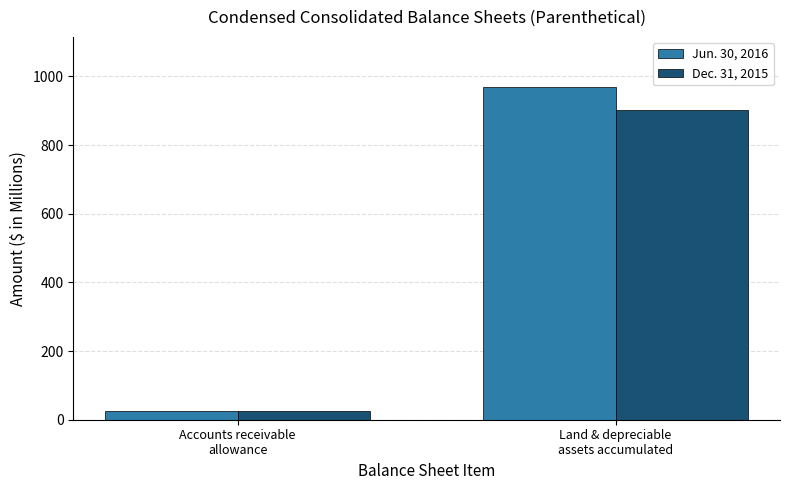

What is the difference between the highest and lowest values at Accounts receivable
allowance?

0.5